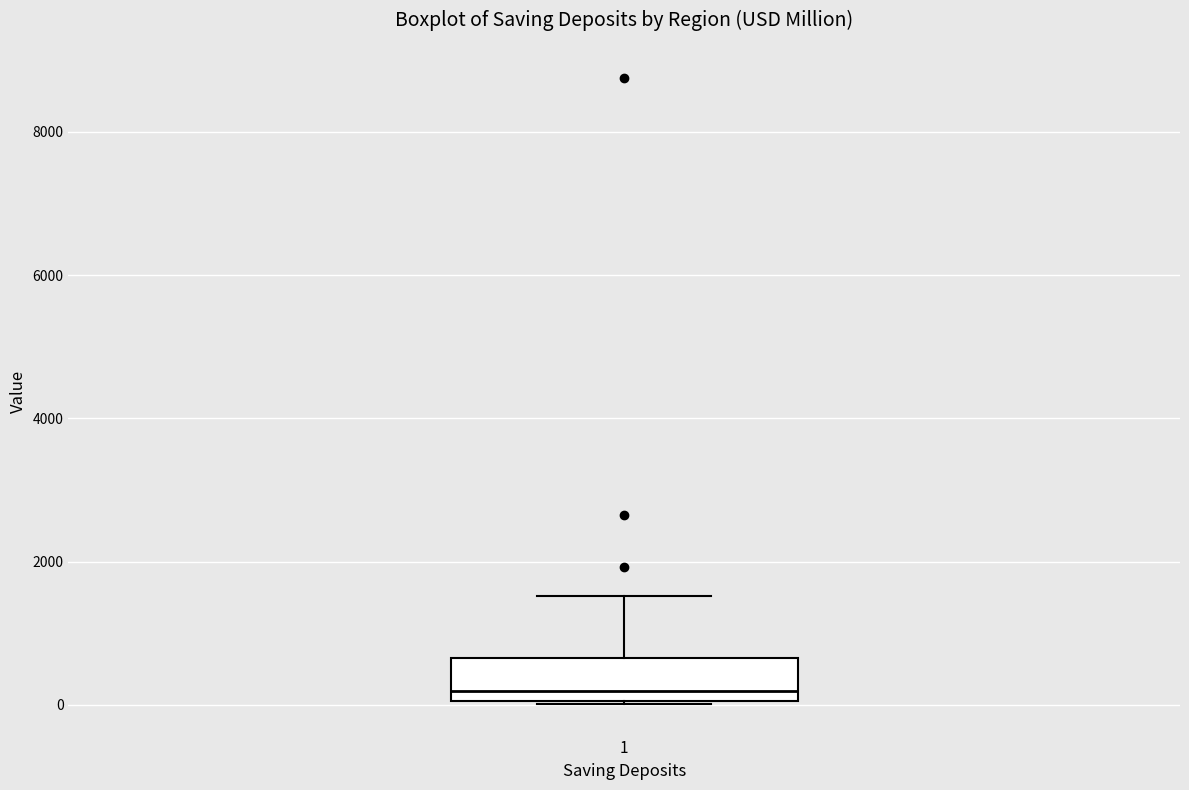

Read this box plot against the y-axis: the position of the median line, the range covered by the box, and the ends of both whiskers. The values are not printed on the chart, so give them approximately, as read against the axis.

median 200, box 0 to 600, whiskers 0 to 1600